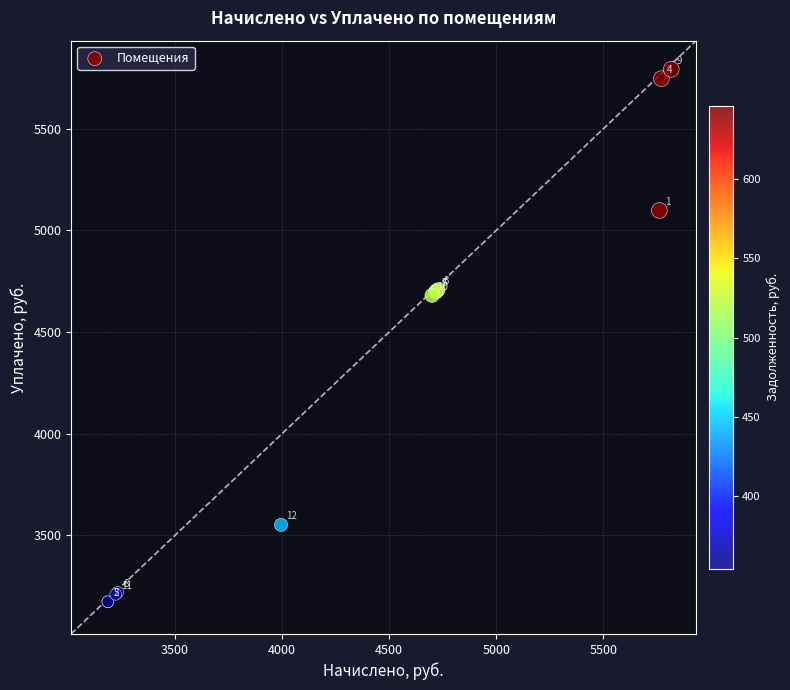

What Y value in the scatter plot is closest to 4482?

4680.2